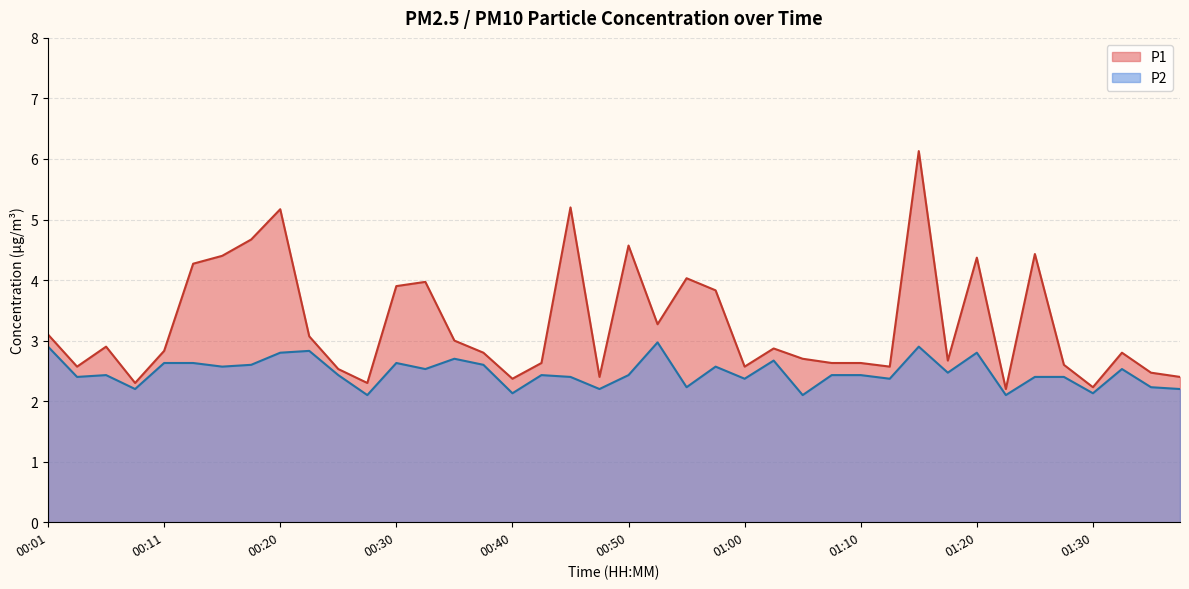

What is the label of the 1st point from the left?

00:01